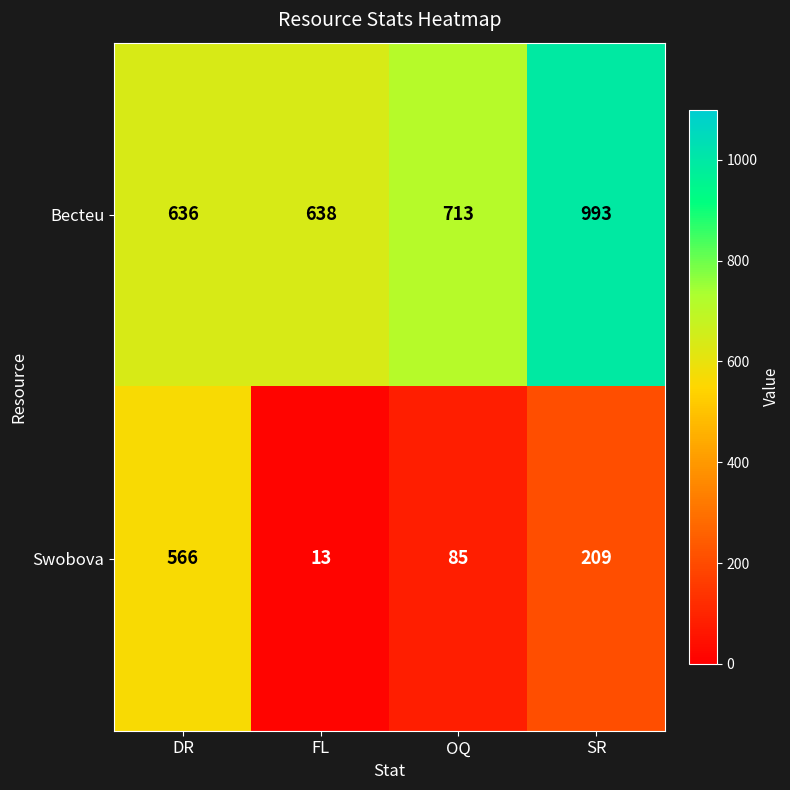

How many distinct data groups are displayed?

2